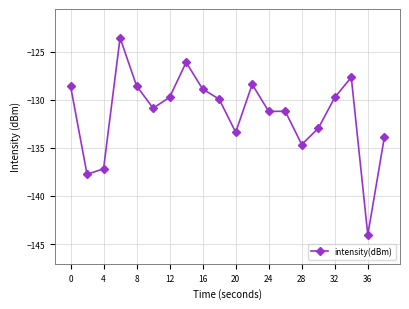

Reading left to right, transcribe all the data shown in this chart.

-128.6	-137.8	-137.2	-123.6	-128.6	-130.9	-129.8	-126.1	-128.9	-129.9	-133.4	-128.4	-131.2	-131.2	-134.7	-133.0	-129.8	-127.7	-144.1	-133.9